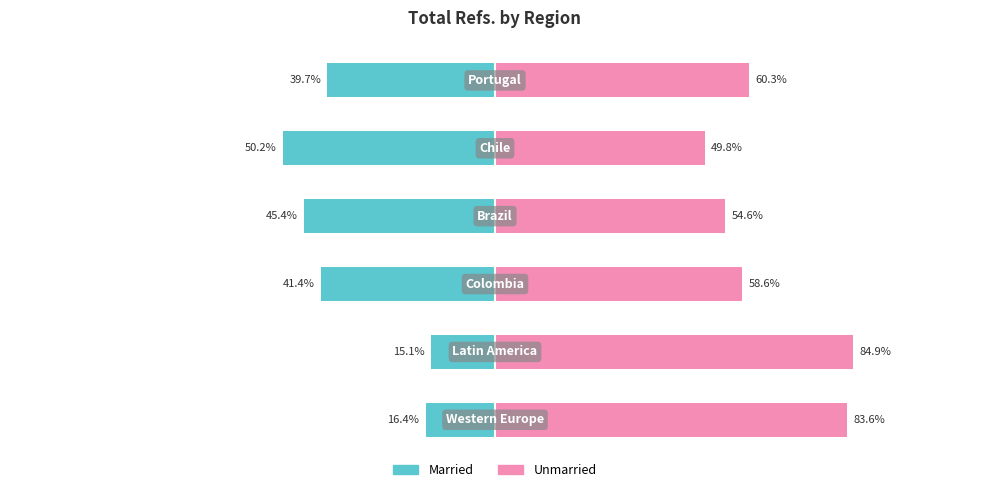

Are the bars grouped side by side (vs. stacked)?

Yes